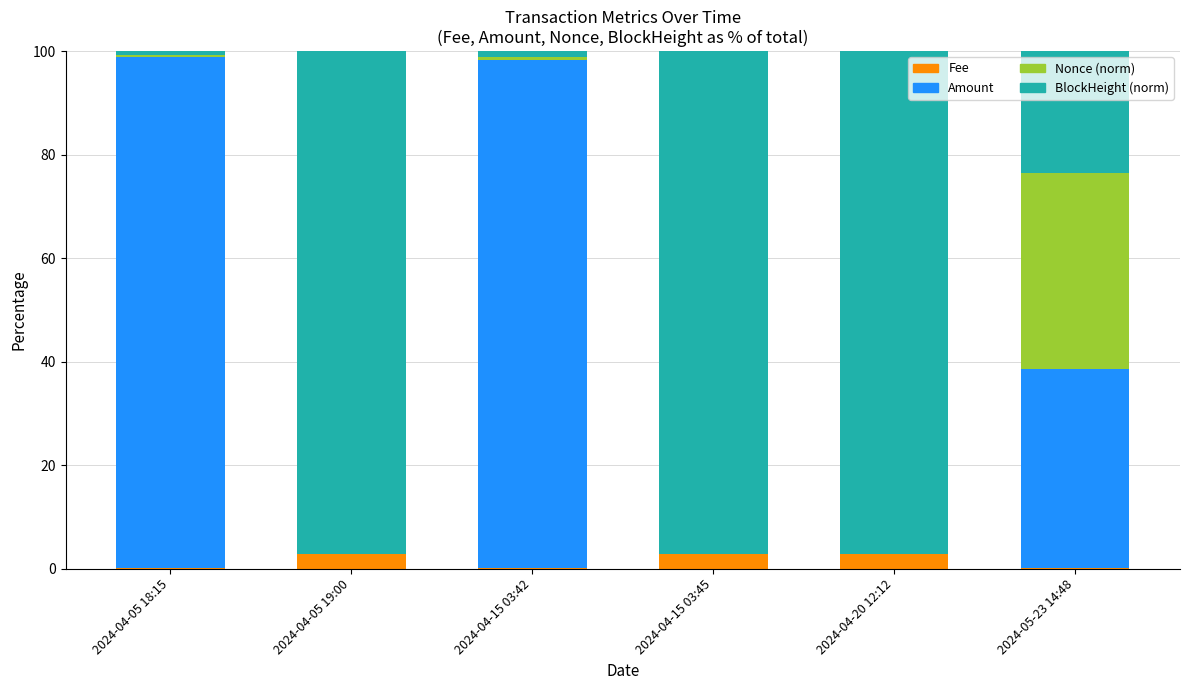

What is the highest value of the Fee series?

2.9